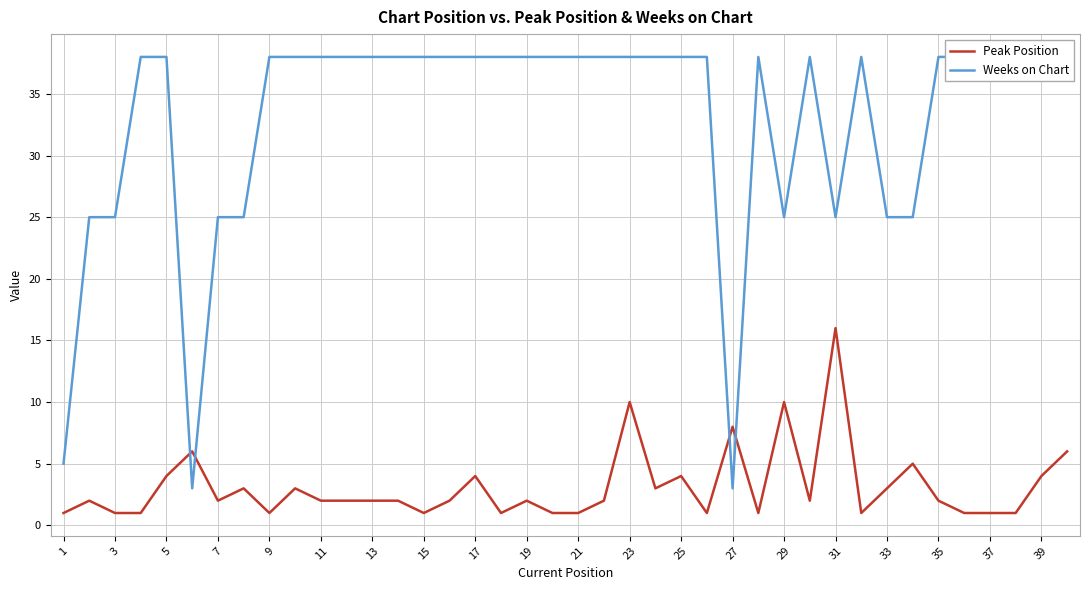

The Peak Position series shows 1 at 3. True or false?

True